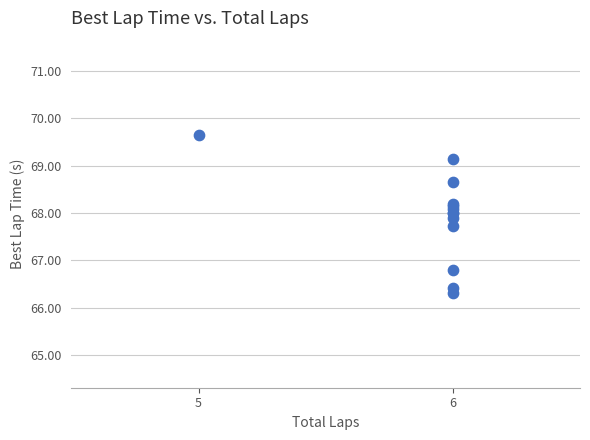

What Y value in the scatter plot is closest to 67?

66.8